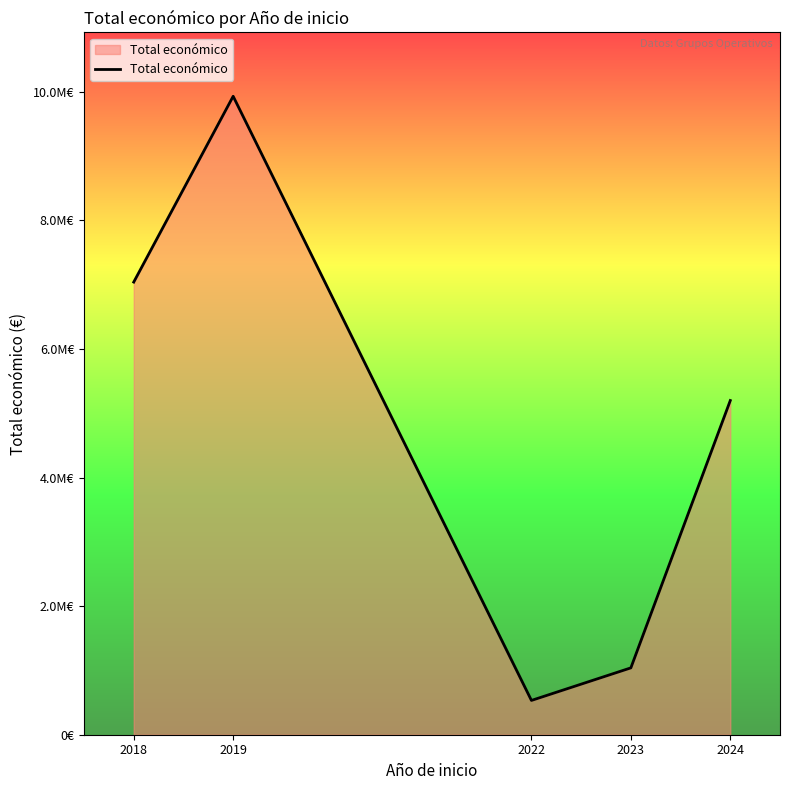

Where is the data nearest to the value 5232513?

2024